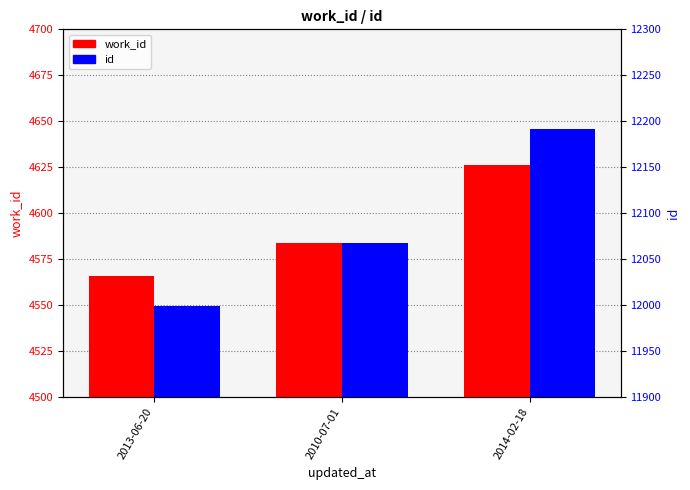

Where does the work_id series first go above 4584?

2014-02-18